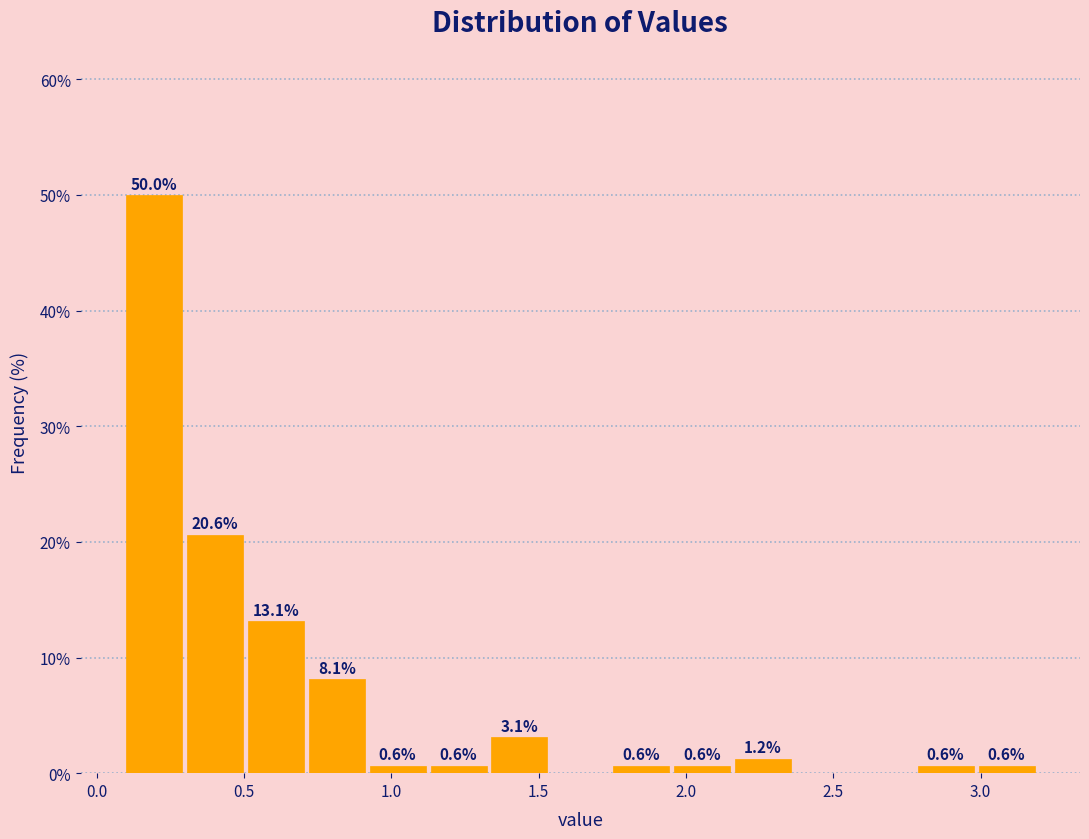

Over which range of the x-axis is the bar tallest?

0.10 to 0.30